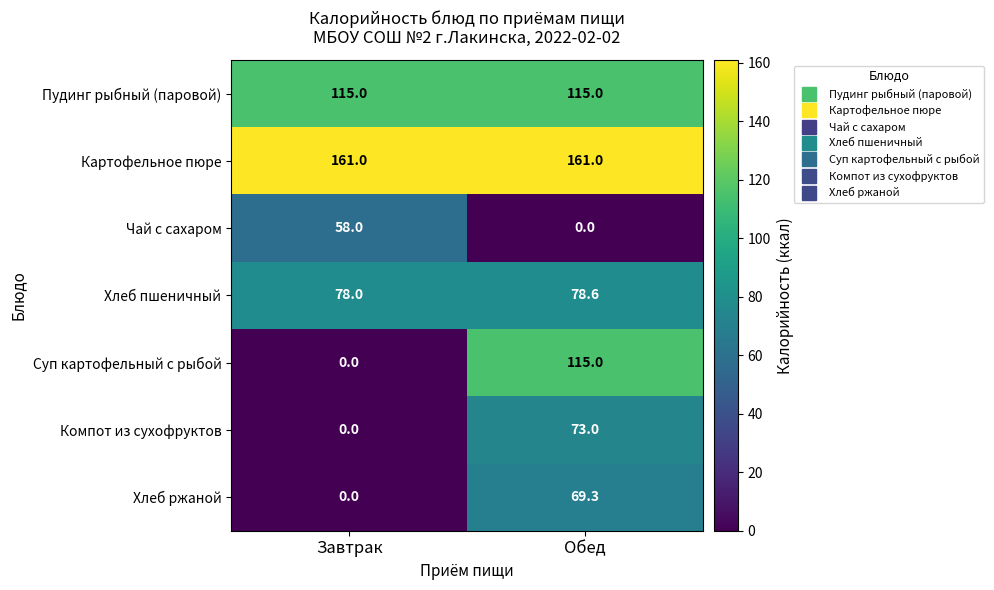

At which label is Хлеб пшеничный closest to 78?

Завтрак